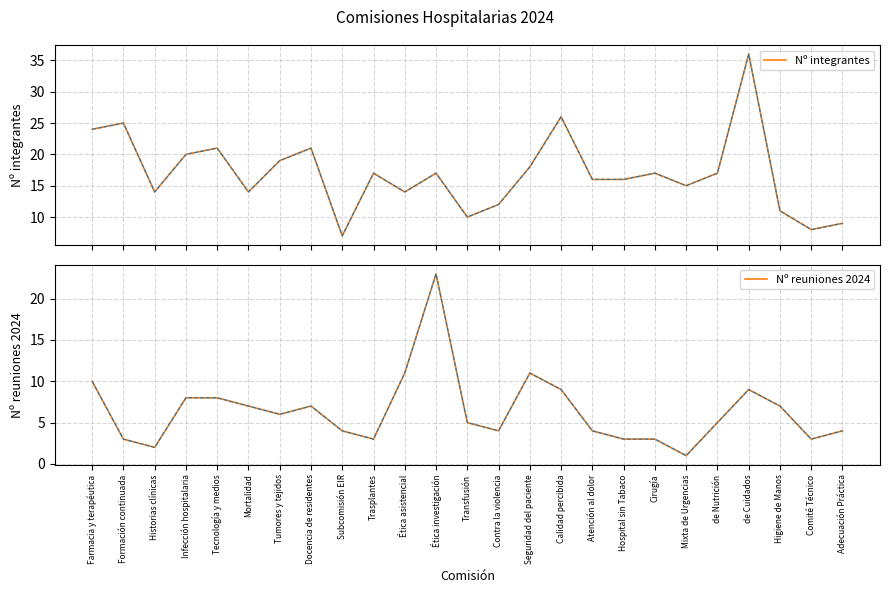

What is the difference between the second highest and minimum values in the Nº reuniones 2024 series?

10